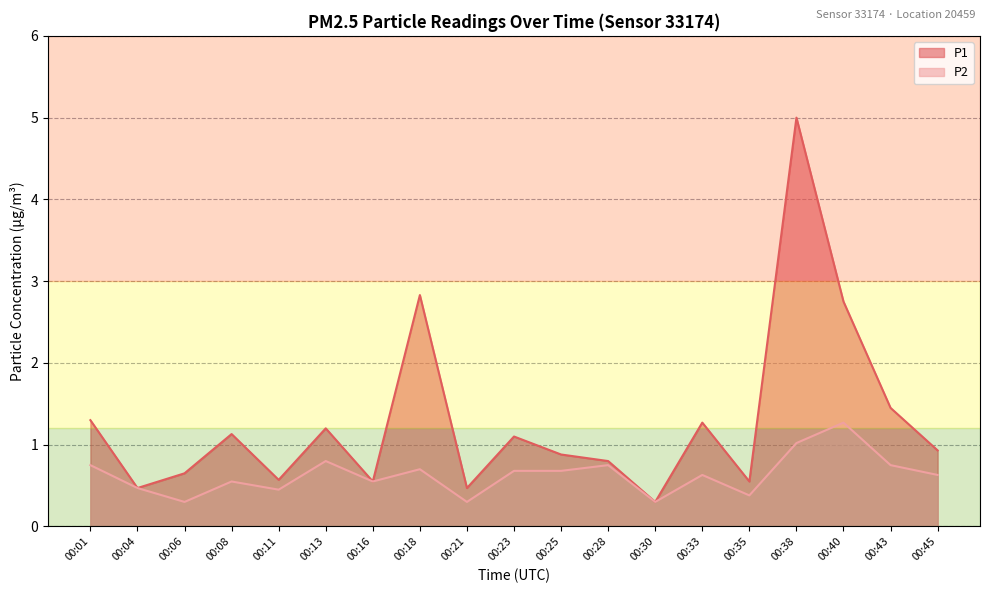

Which series has the largest total across all categories?

P1